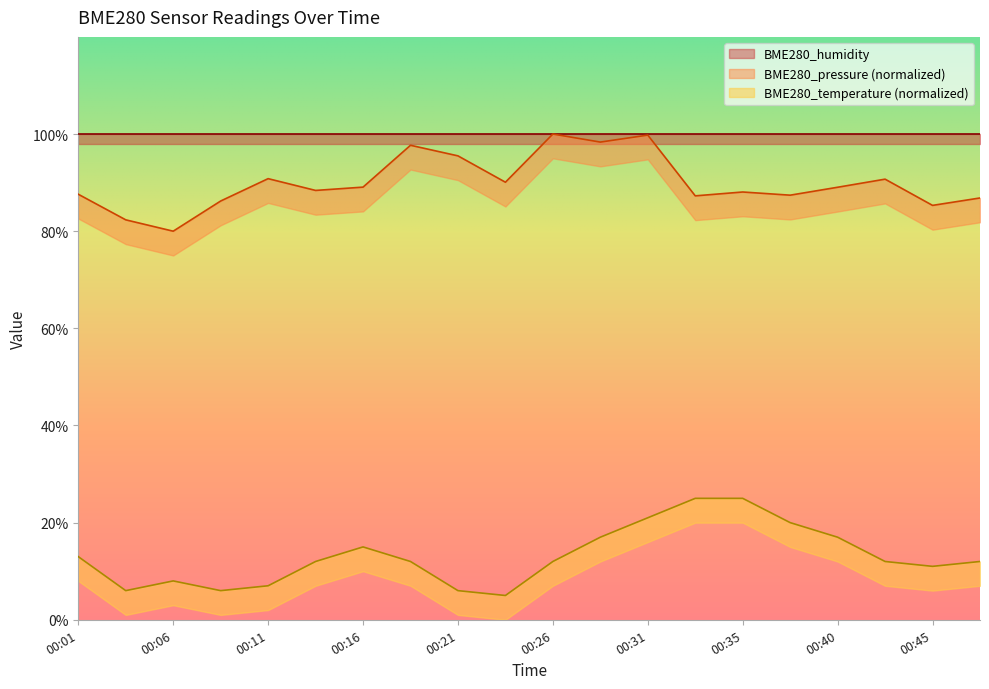

What is the sum of all BME280_temperature values?

262.0